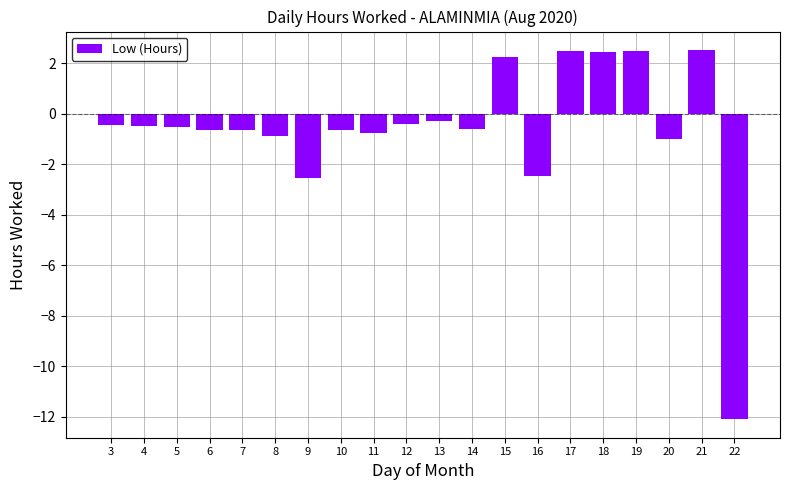

Reading right to left, transcribe all the data shown in this chart.

-12.1	2.5	-1.0	2.5	2.5	2.5	-2.5	2.2	-0.6	-0.3	-0.4	-0.7	-0.6	-2.5	-0.9	-0.6	-0.6	-0.5	-0.5	-0.5